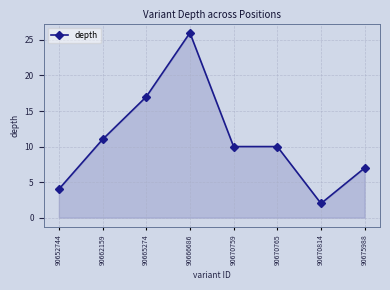

How many lines are shown in the chart?

1